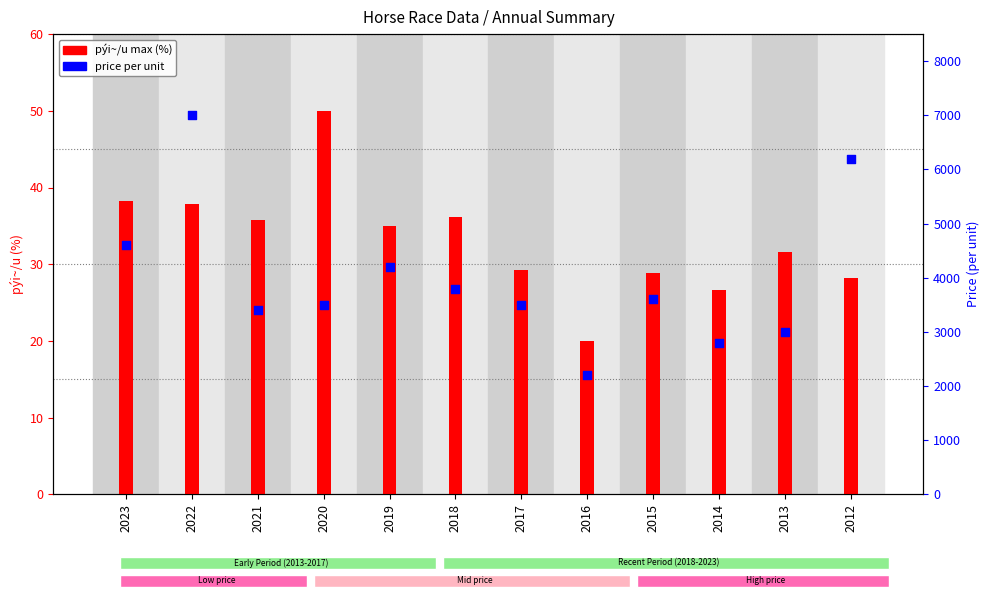

Which series reaches the minimum Y coordinate?

pýi~/u (max per year)